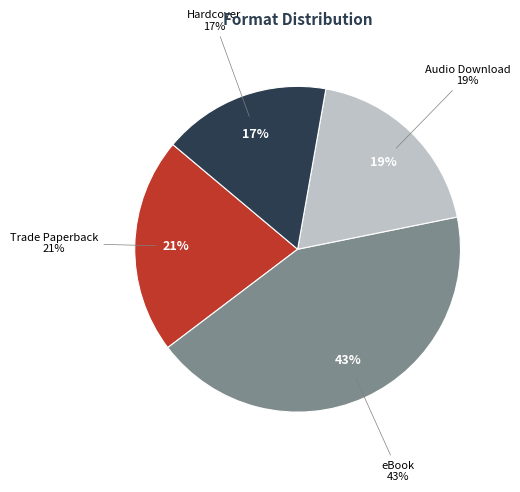

Rank the categories by value from lowest to highest.

Hardcover, Audio Download, Trade Paperback, eBook